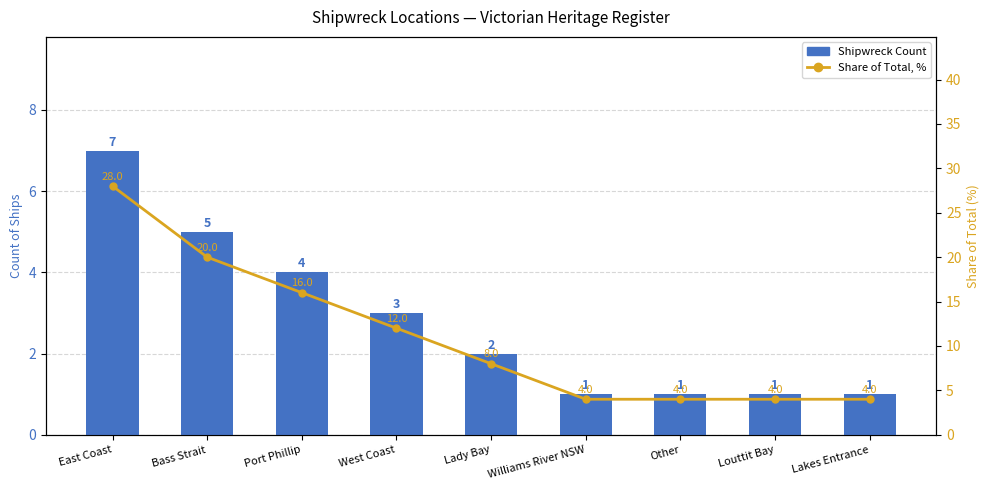

List the series in order of their peak value, lowest first.

Shipwreck Count, Share of Total, %